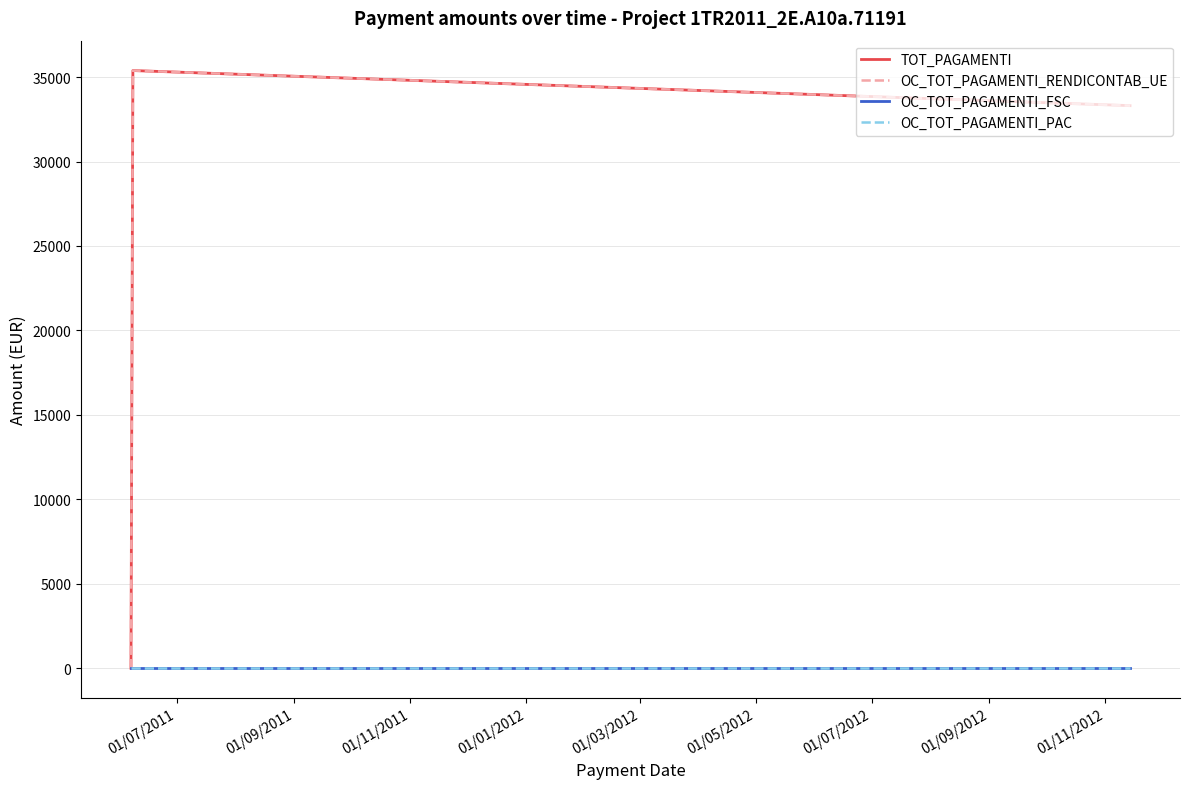

Is this an area chart (filled region under the line)?

No